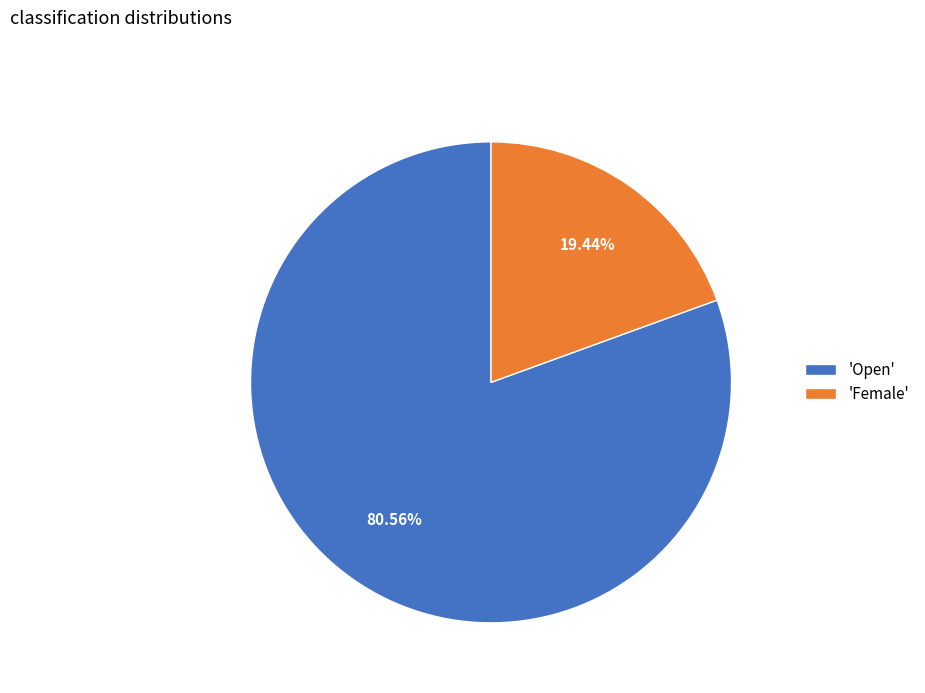

What is the smallest slice in the pie chart?

'Female'